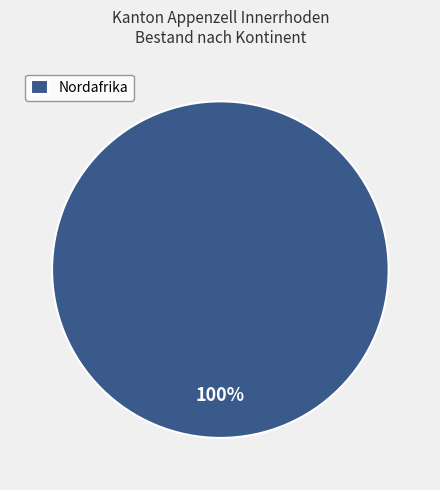

Count the number of slices in the pie.

1